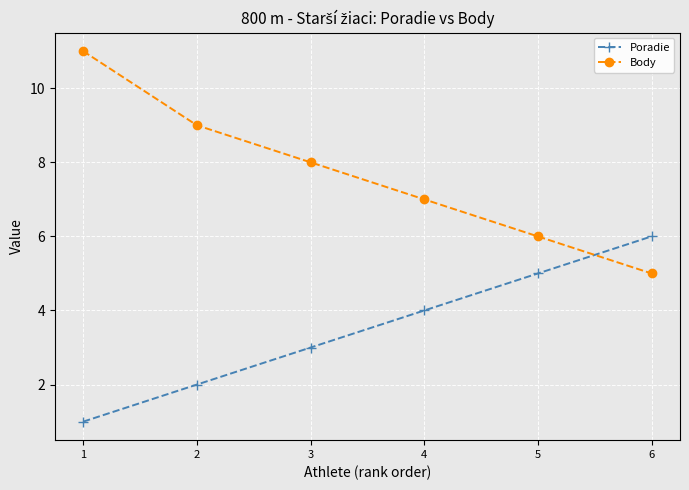

True or false: Body has more than 1 interior local peaks.

False